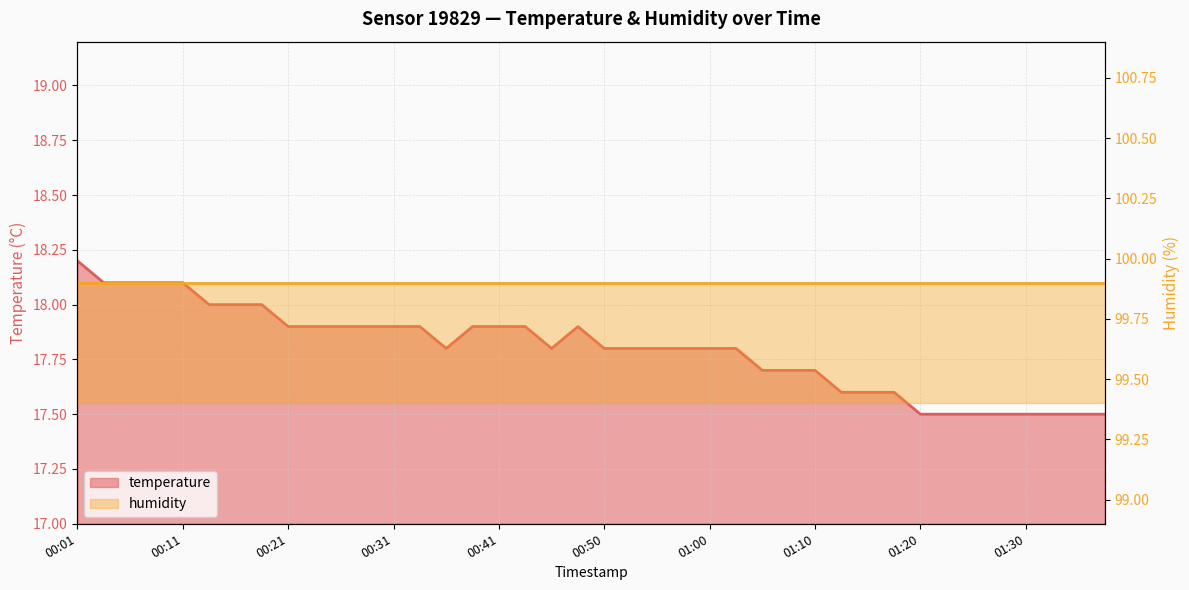

Does the chart have visible grid lines?

Yes